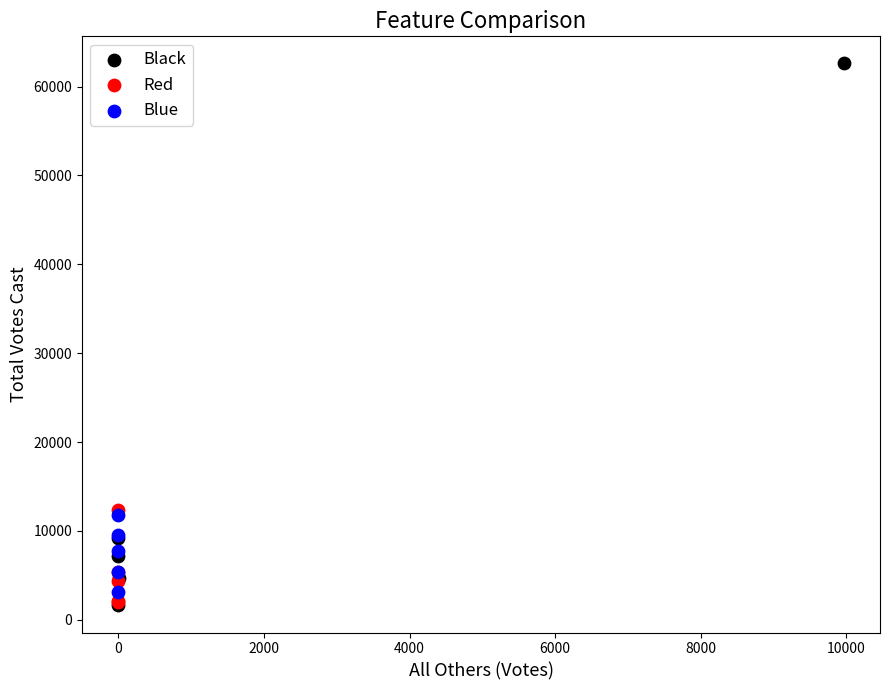

Which series has the largest Y range (max minus min)?

Black